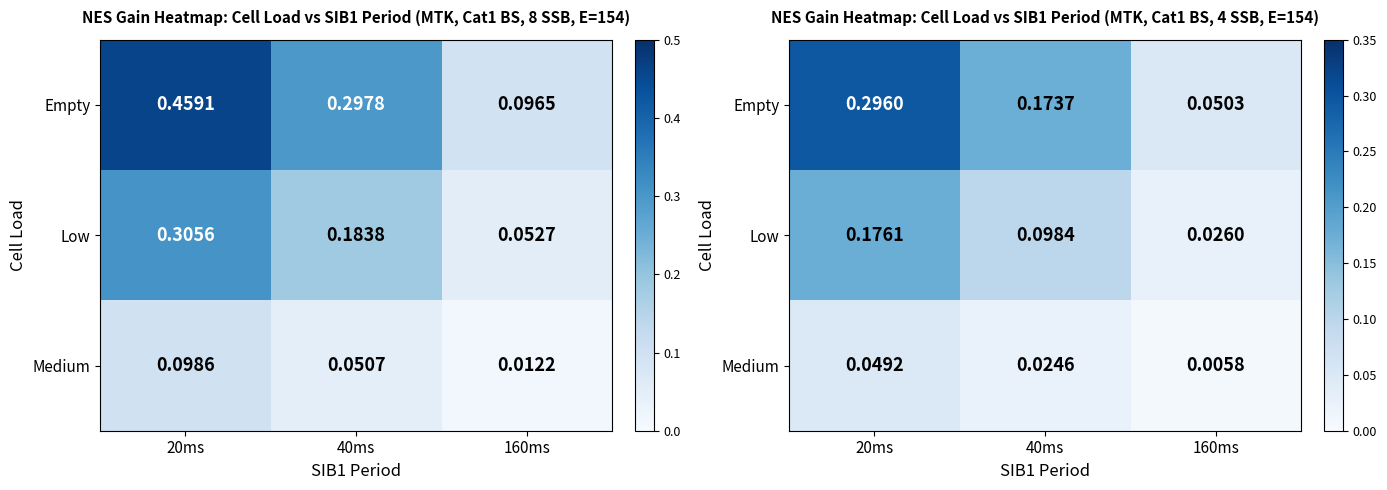

Rank the categories by Low value from lowest to highest.

160ms, 40ms, 20ms